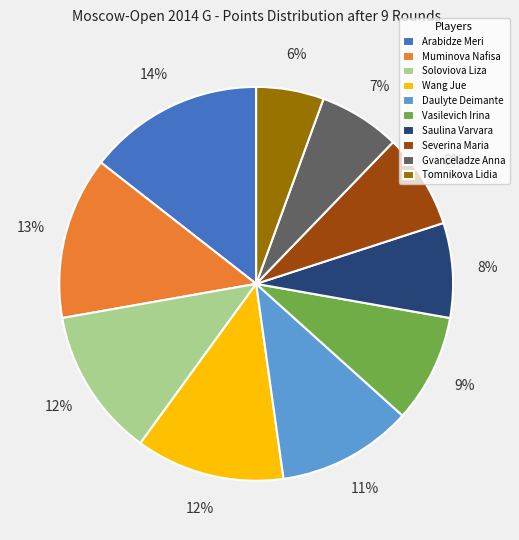

Combined, do Wang Jue and Daulyte Deimante account for over 50%?

No